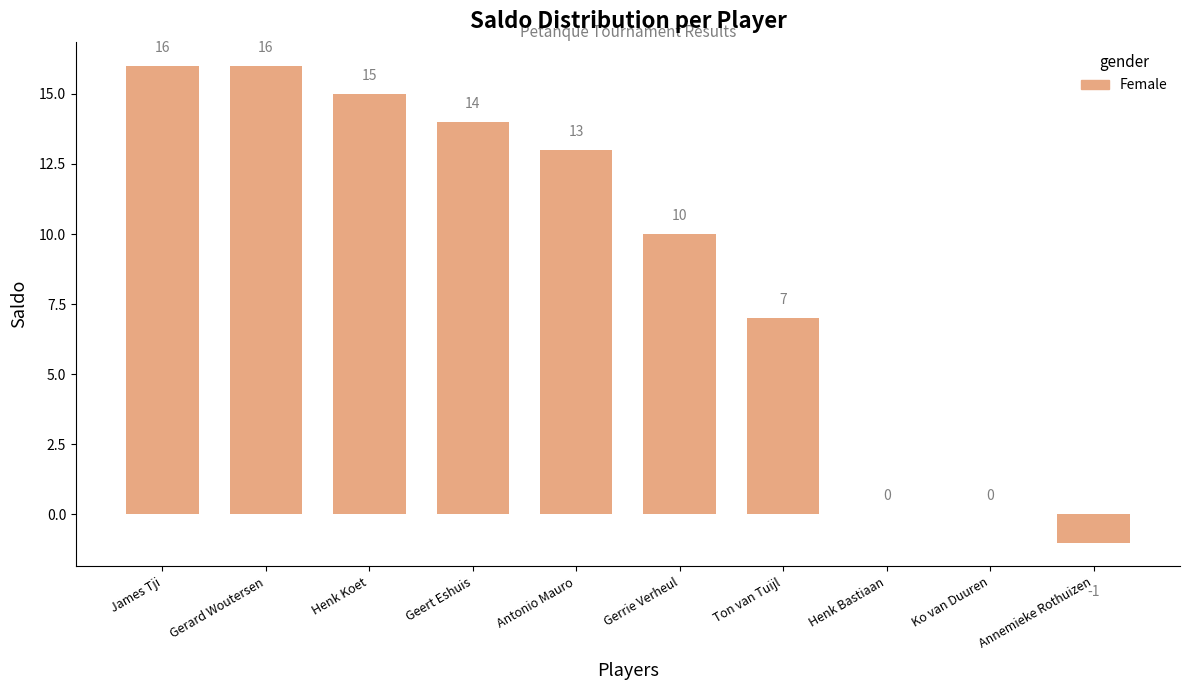

Count the number of categories in the chart.

10